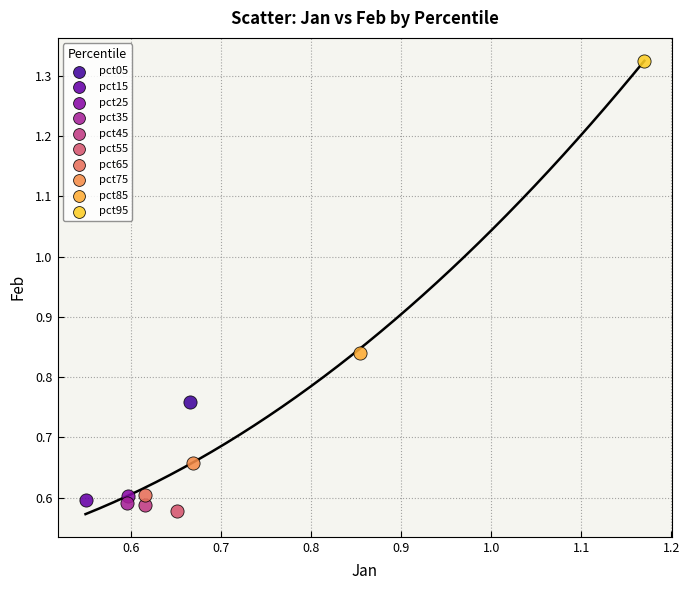

Which series reaches the maximum Y coordinate?

pct95